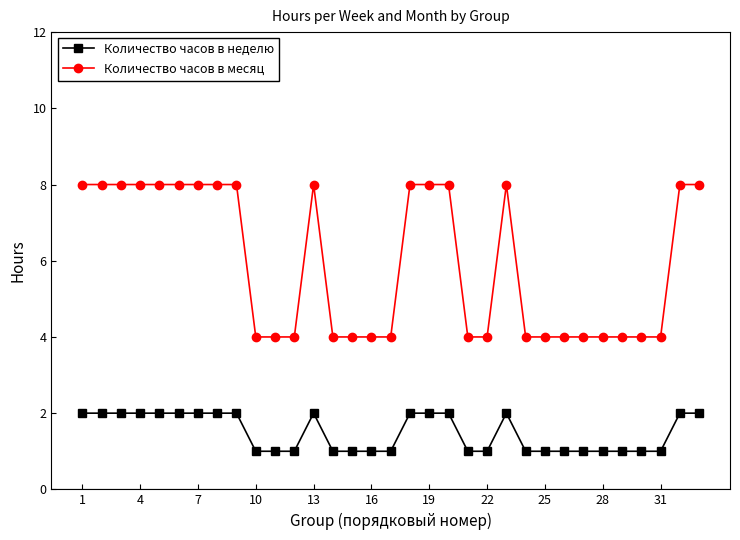

What is the value of the Количество часов в месяц point at the 32nd from the left?

8